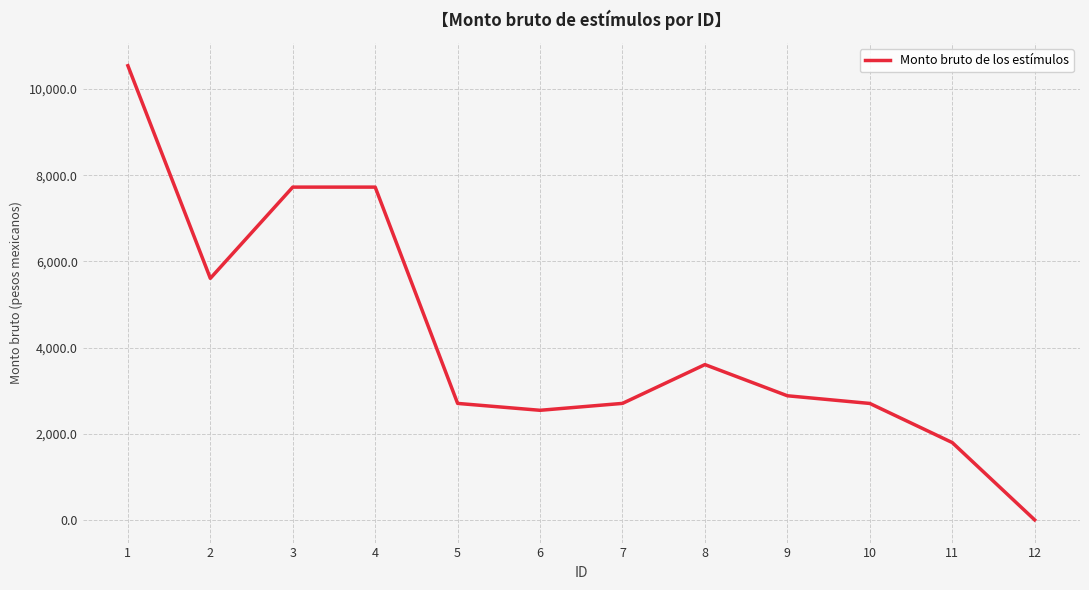

True or false: the data shows 5605.2 at 2.

True